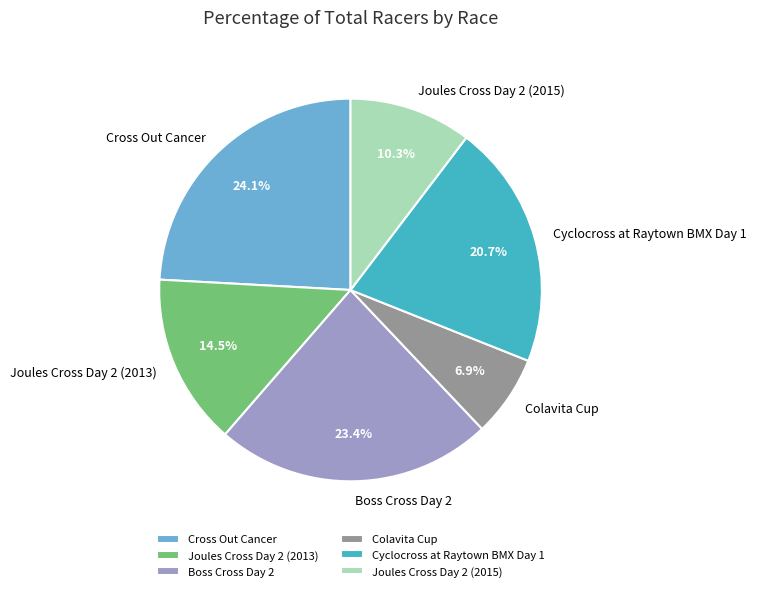

Is it true that Joules Cross Day 2 (2013) is 26% of the pie?

False